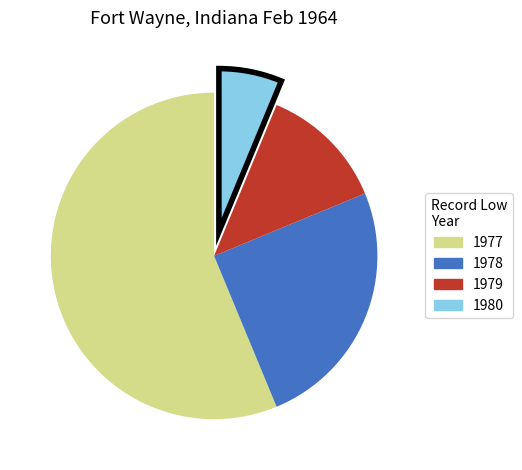

Rank the categories by value from highest to lowest.

1977, 1978, 1979, 1980